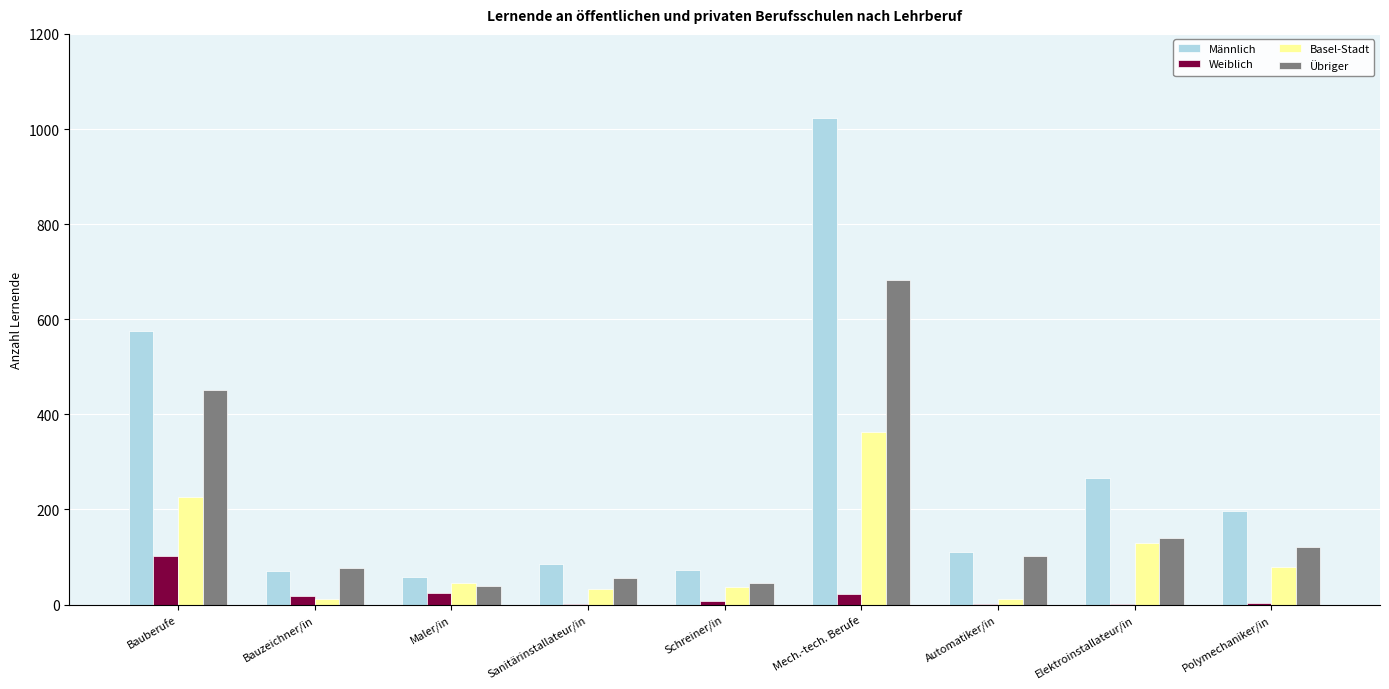

Is it true that Basel-Stadt equals 199 at Elektroinstallateur/in?

False